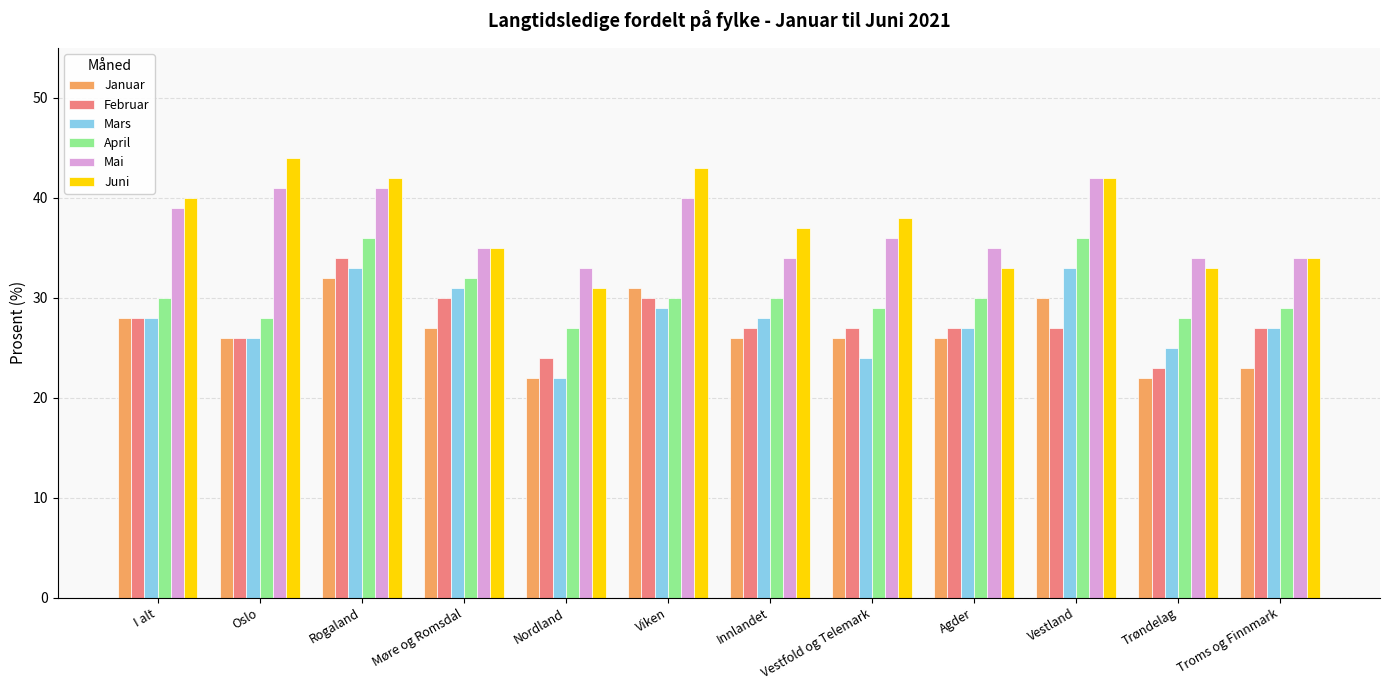

What are all the series names shown in the legend?

Januar, Februar, Mars, April, Mai, Juni